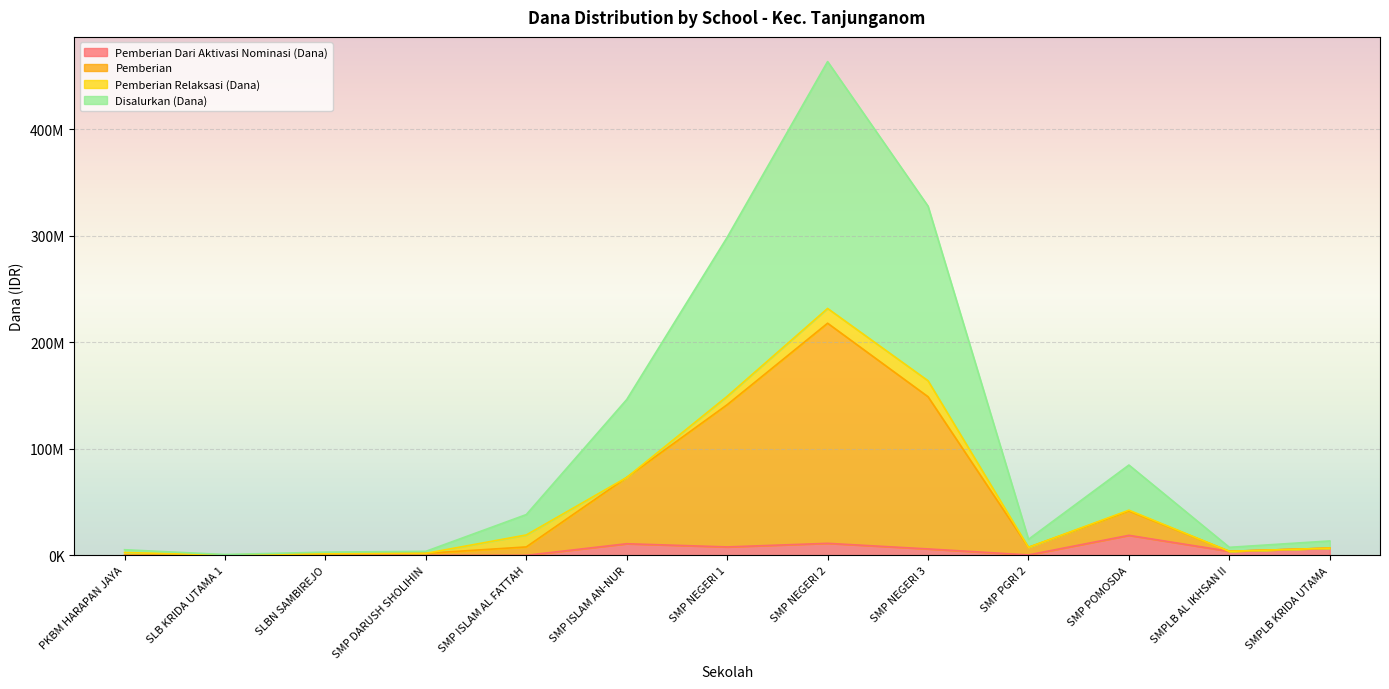

What is the difference between the second highest and second lowest values in the Pemberian series?

162375000